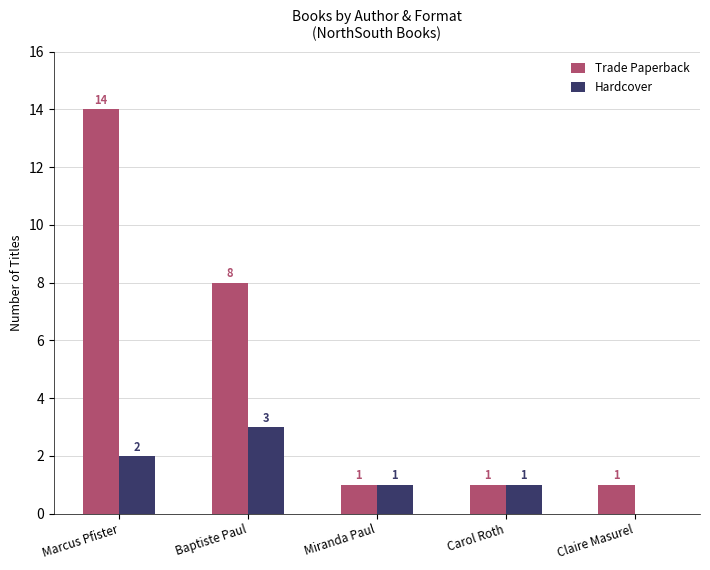

How many Hardcover values are between 1 and 2?

3